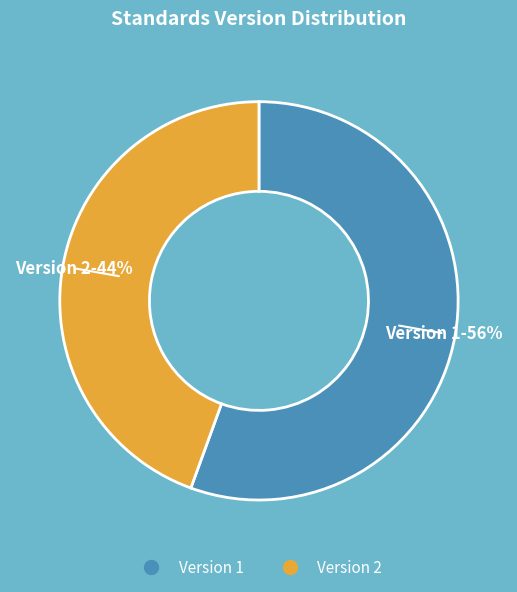

Does any single category account for the majority?

Yes